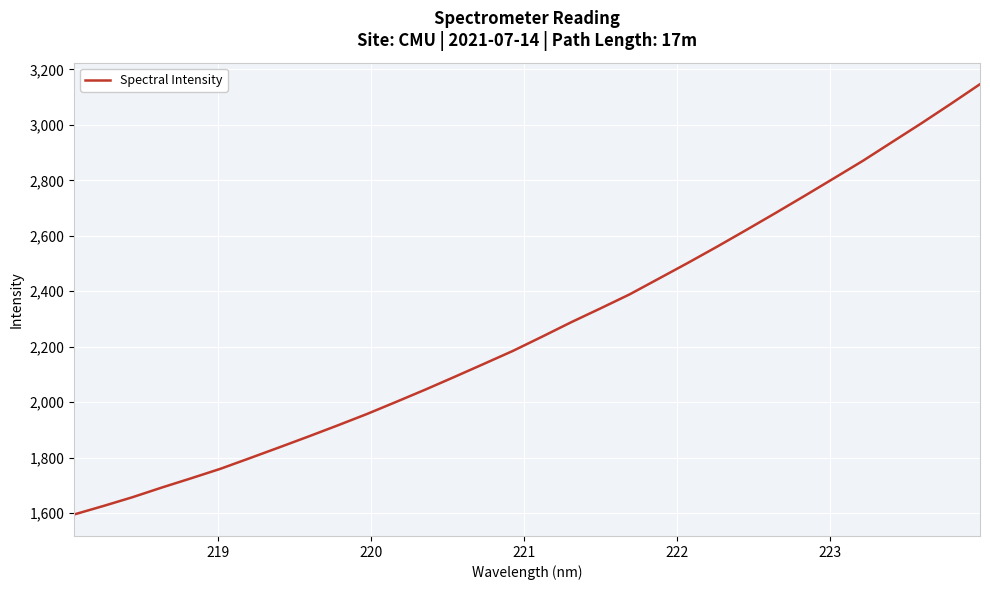

Reading right to left, list all the values displayed in this chart.

3146.8	3075.8	3006.2	2938.7	2871.2	2807.6	2744.5	2682.3	2621.2	2561.0	2502.4	2445.4	2388.6	2337.8	2288.1	2235.7	2184.4	2137.3	2090.6	2044.6	2000.3	1956.5	1915.5	1875.4	1836.2	1797.5	1759.3	1725.1	1691.8	1657.1	1625.2	1594.6